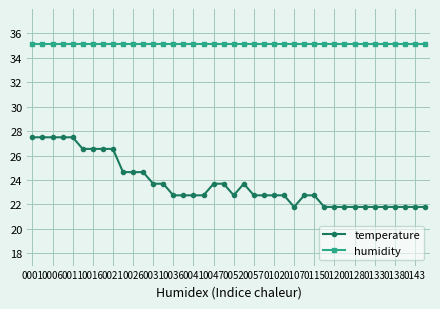

Rank the series by their average value, from highest to lowest.

humidity, temperature